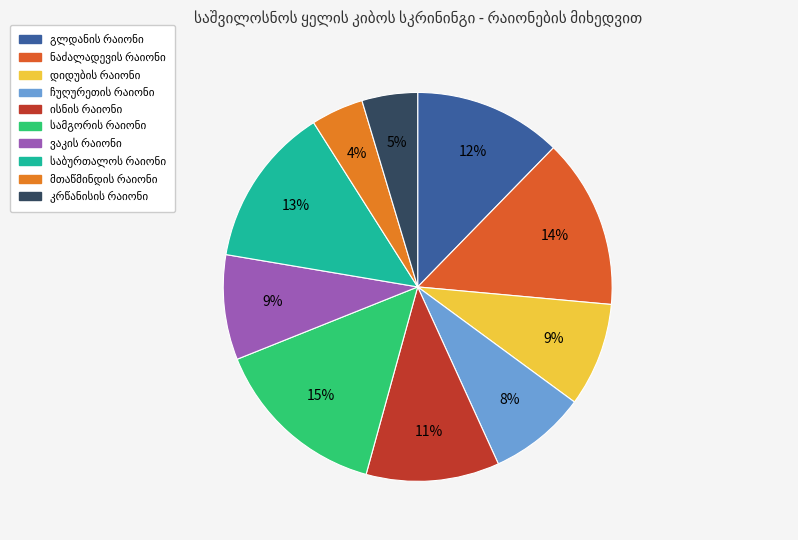

How many slices are in this pie chart?

10